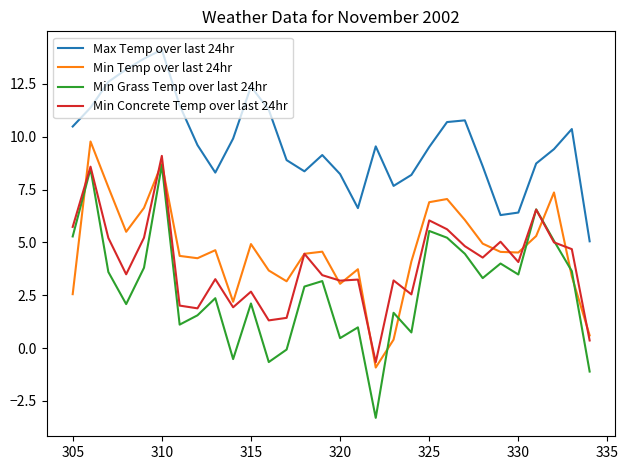

How many values in the Min Grass Temp over last 24hr series are below 3?

15